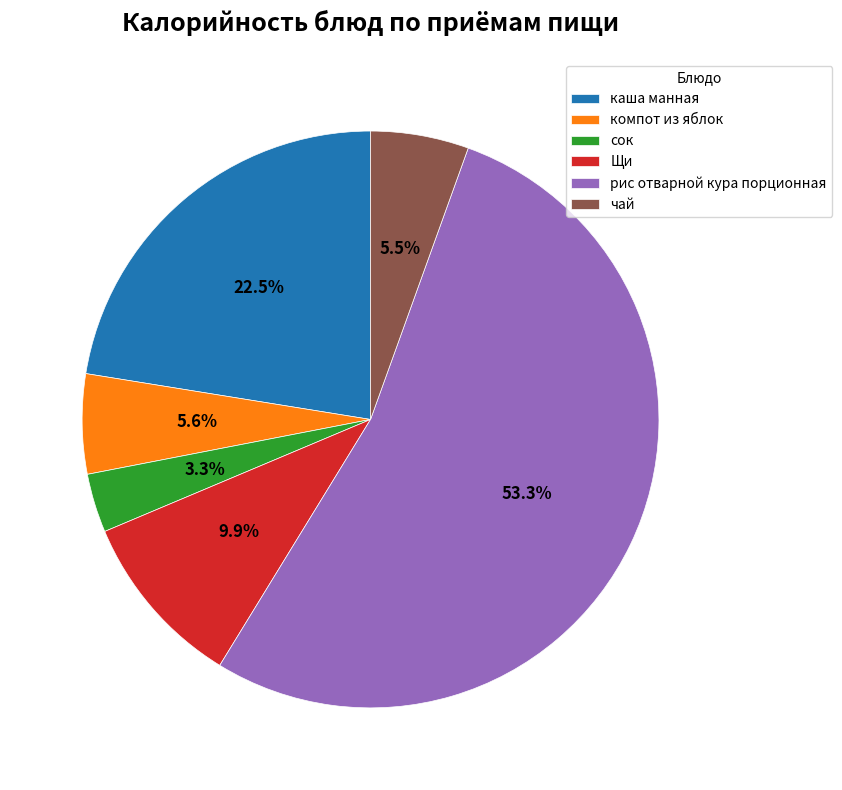

What is the total percentage of Щи and сок?

13.2%